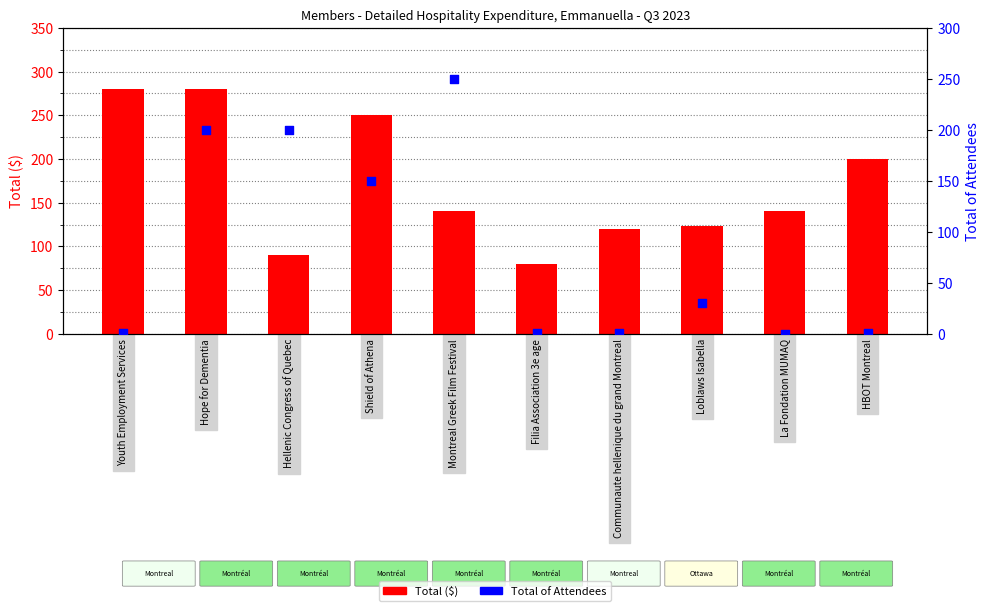

What are all the series names shown in the legend?

Total ($), Total of Attendees